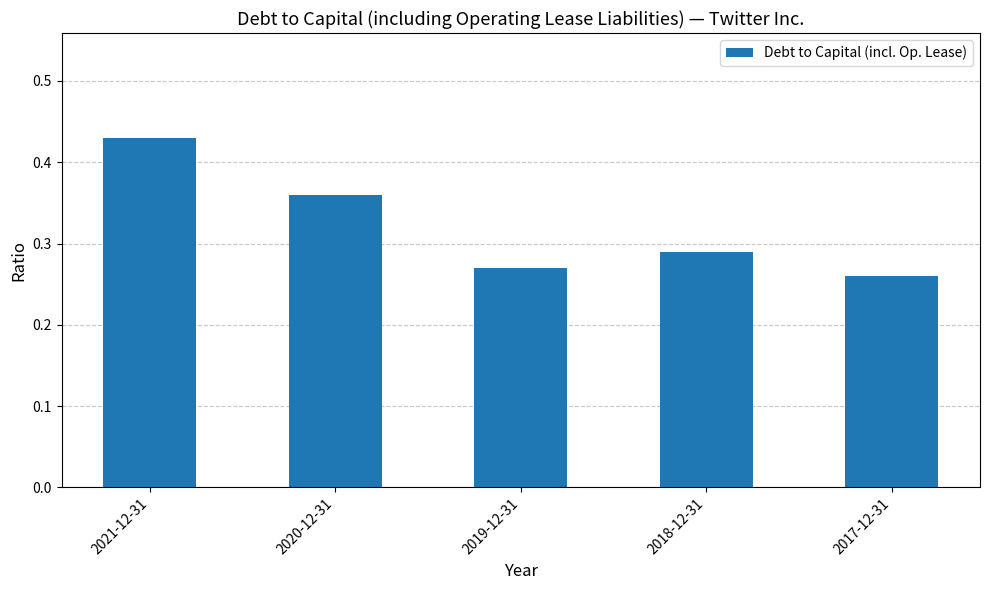

Is it true that the value at 2019-12-31 is 0.1?

False